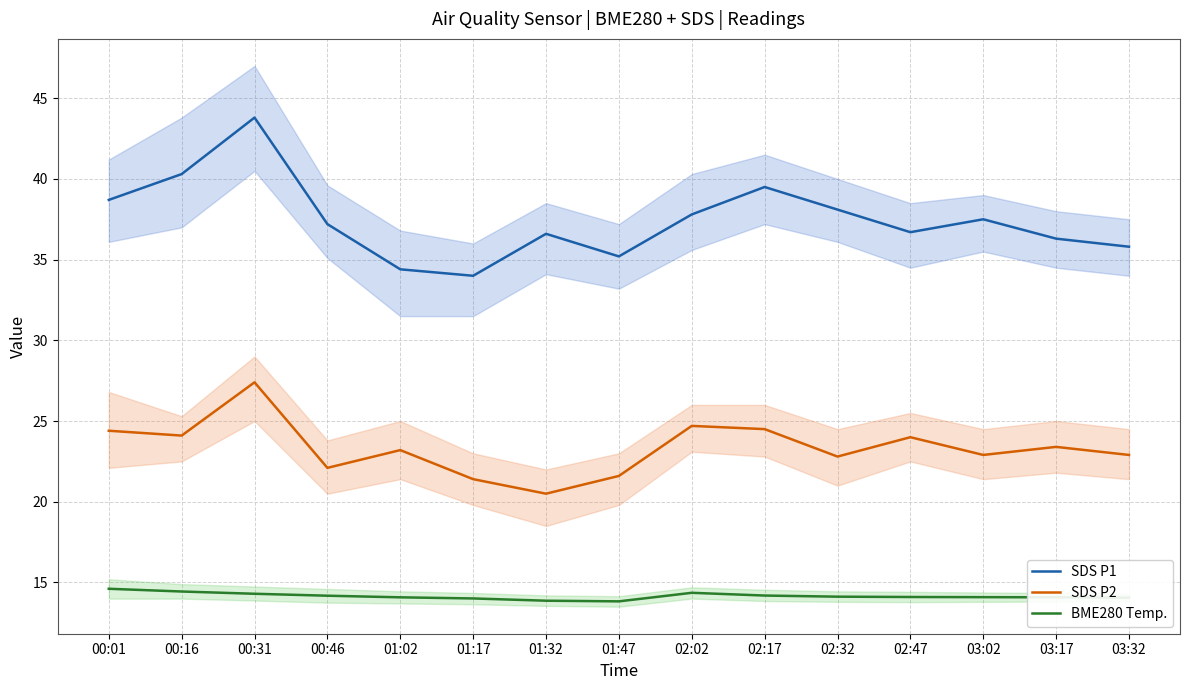

How many distinct data groups are displayed?

3